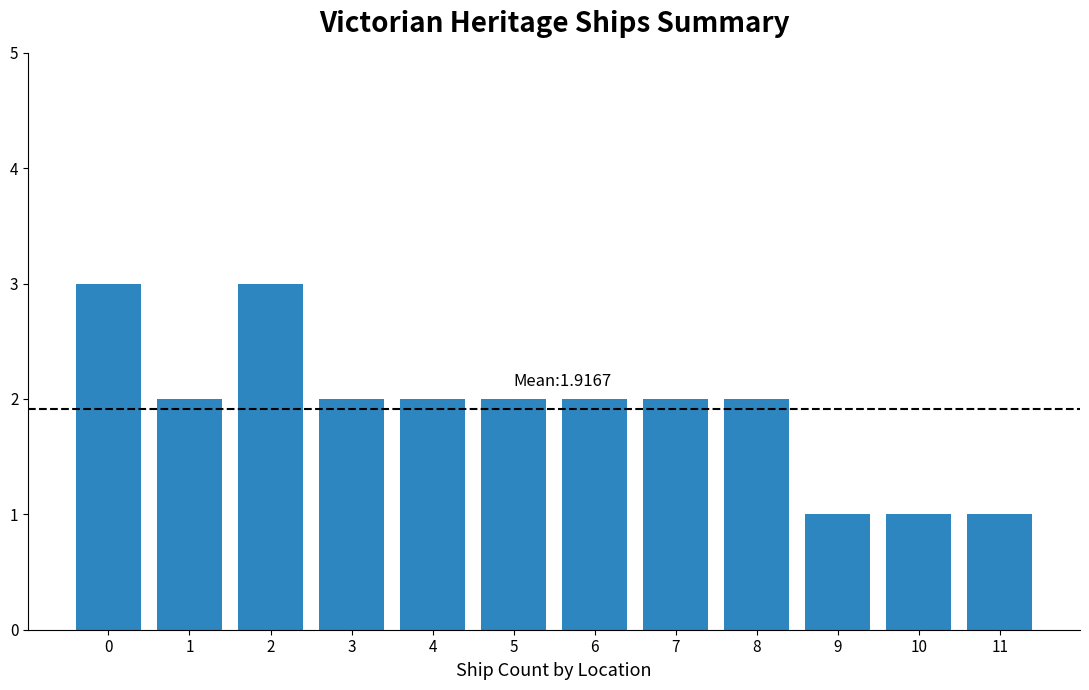

What is the maximum value shown in the chart?

3